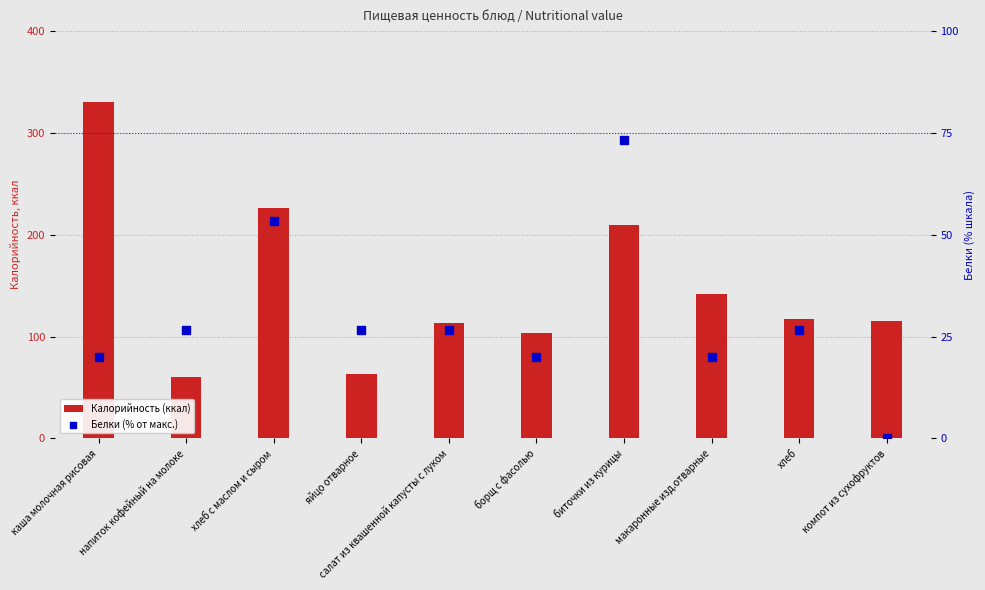

Which series reaches the maximum Y coordinate?

Калорийность (ккал)